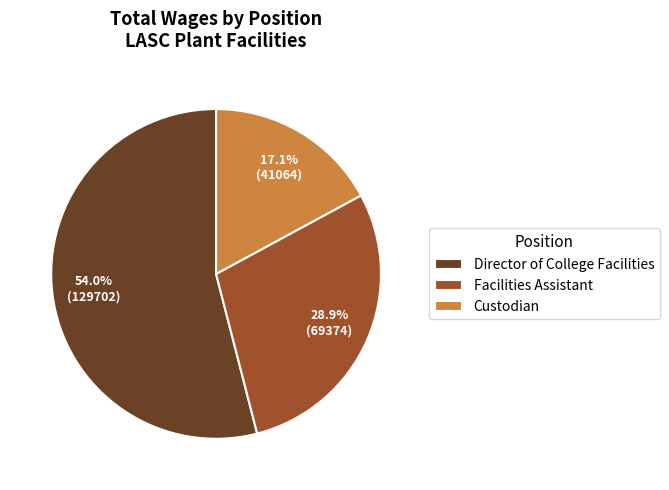

What is the majority slice?

Director of College Facilities